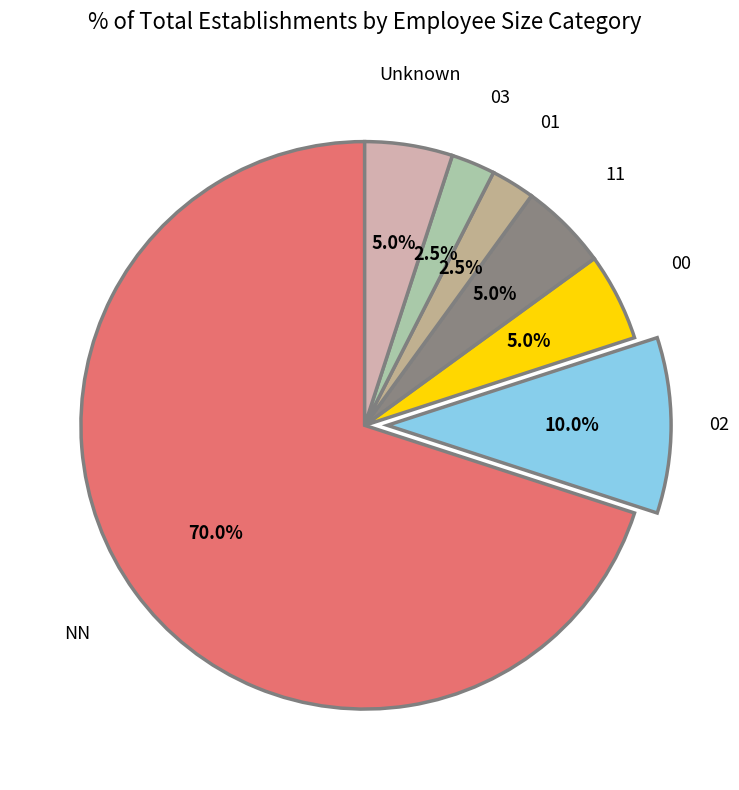

Is there a majority slice in this chart?

Yes